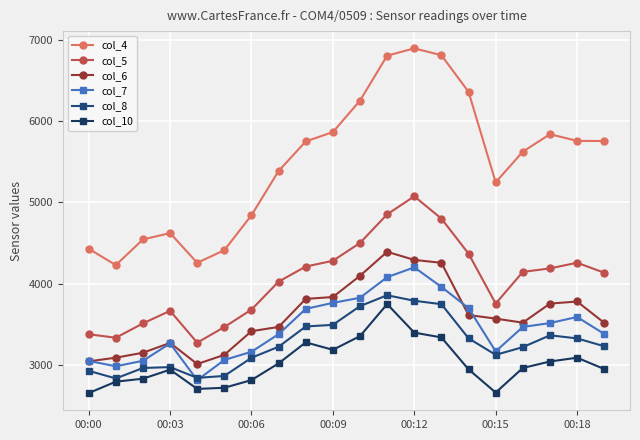

Is this an area chart (filled region under the line)?

No